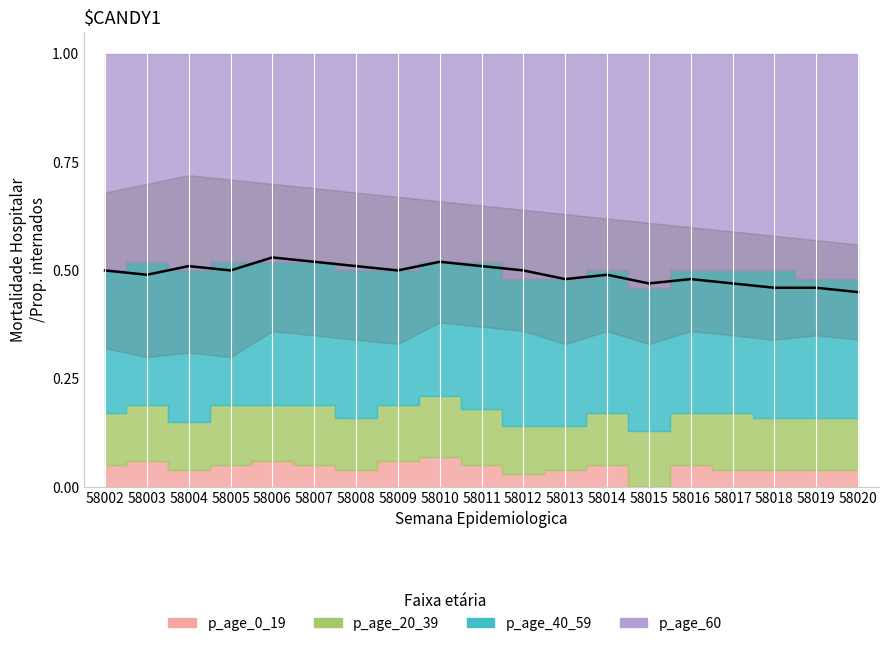

At how many categories does at least one series exceed 0?

19